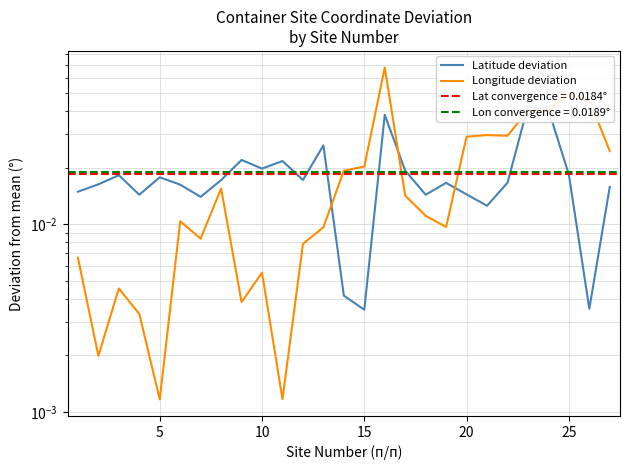

Rank the series at 25 from lowest to highest value.

Latitude deviation, Longitude deviation